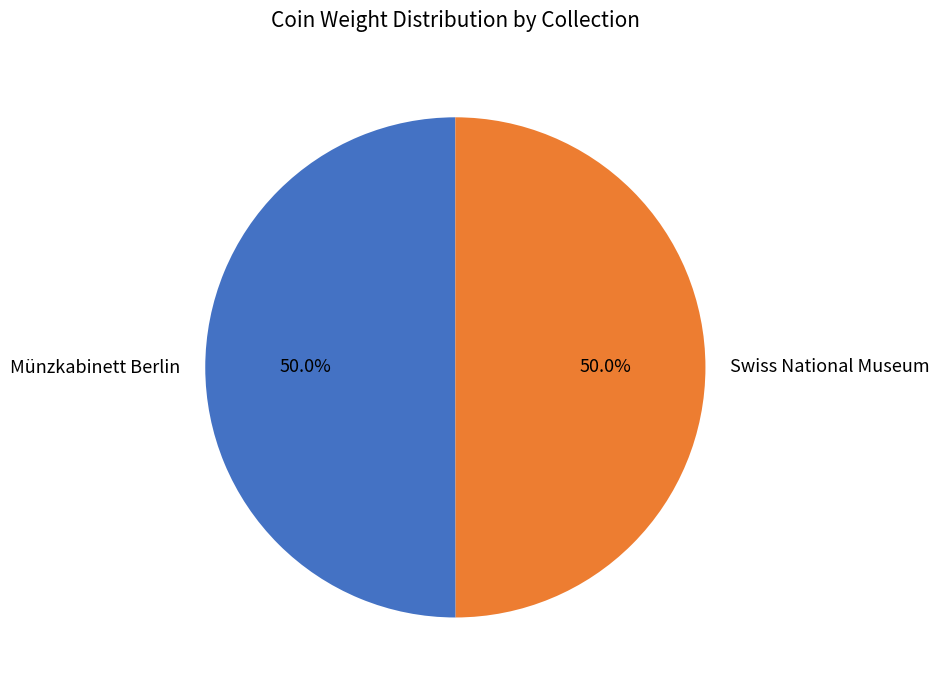

Approximately how many times larger is the value at Münzkabinett Berlin compared to Swiss National Museum?

1.0